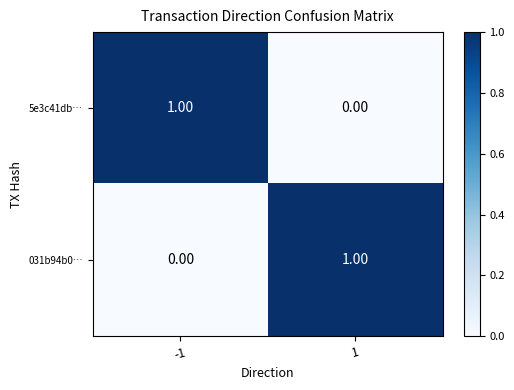

What is the total value across all series at -1?

1